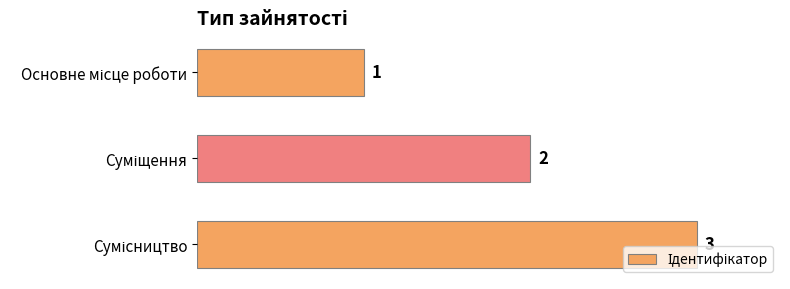

What is the value of the 2nd bar from the top?

2